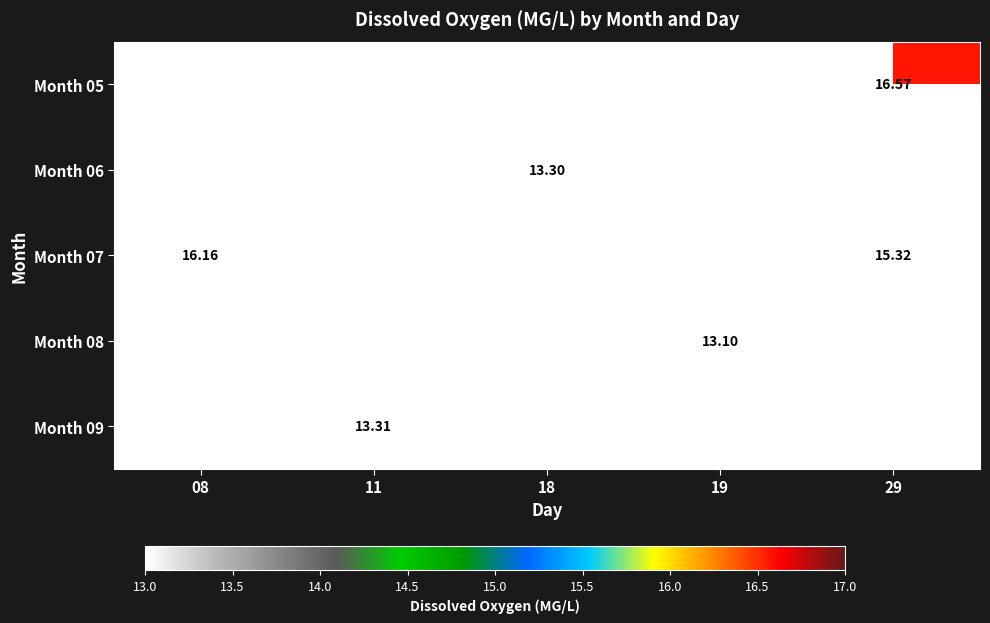

Which series has the largest range (max minus min)?

Month 07